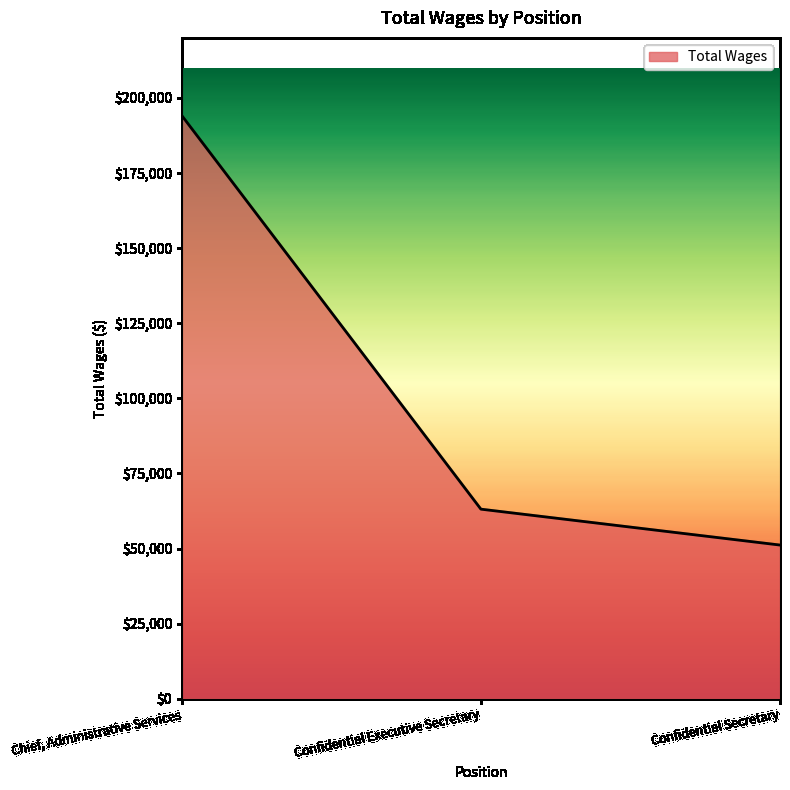

Is it true that the value at Chief, Administrative Services is 194135?

True